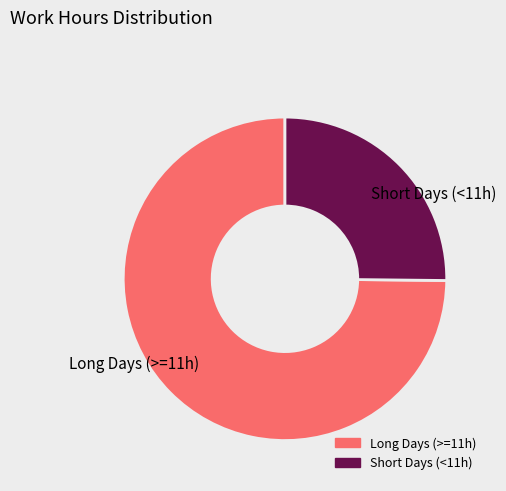

Is there a majority slice in this chart?

Yes